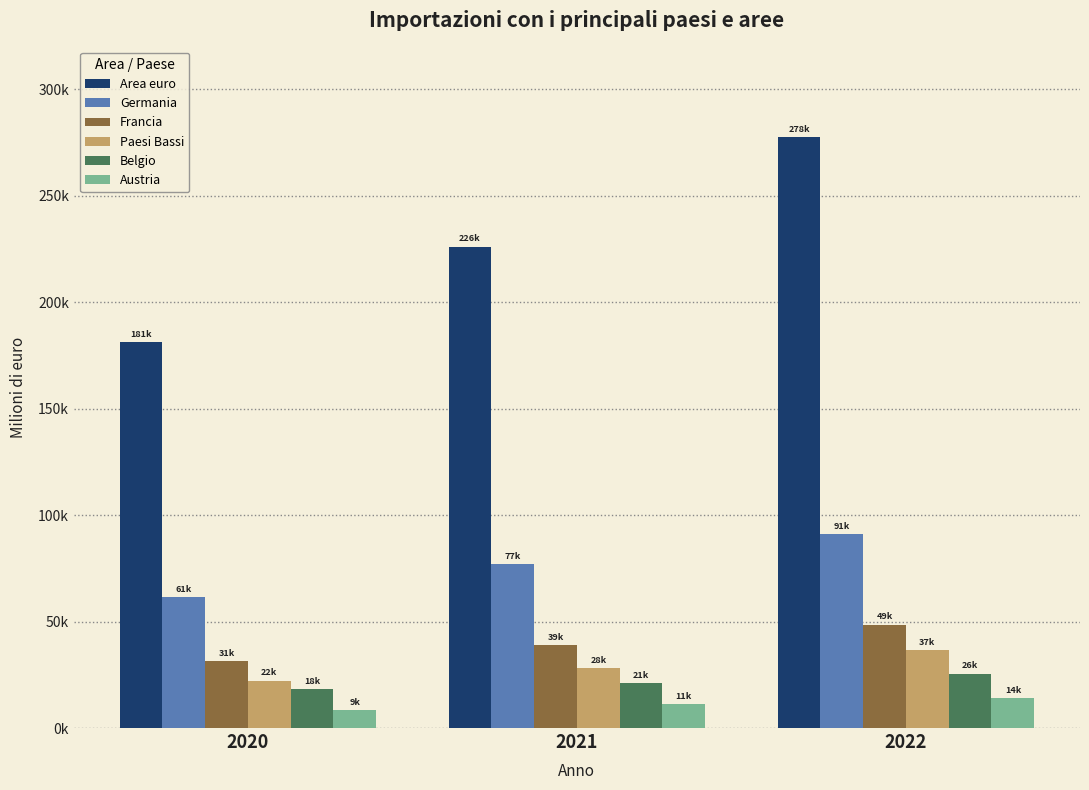

Are the bars grouped side by side (vs. stacked)?

Yes